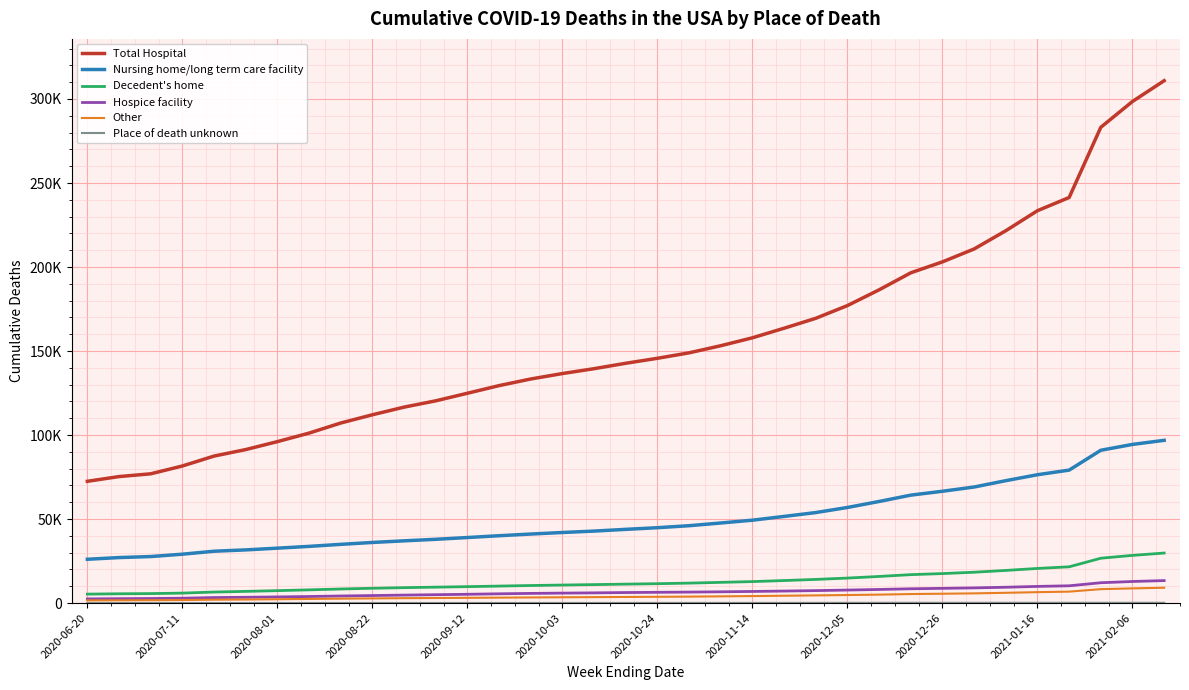

Is this an area chart (filled region under the line)?

No